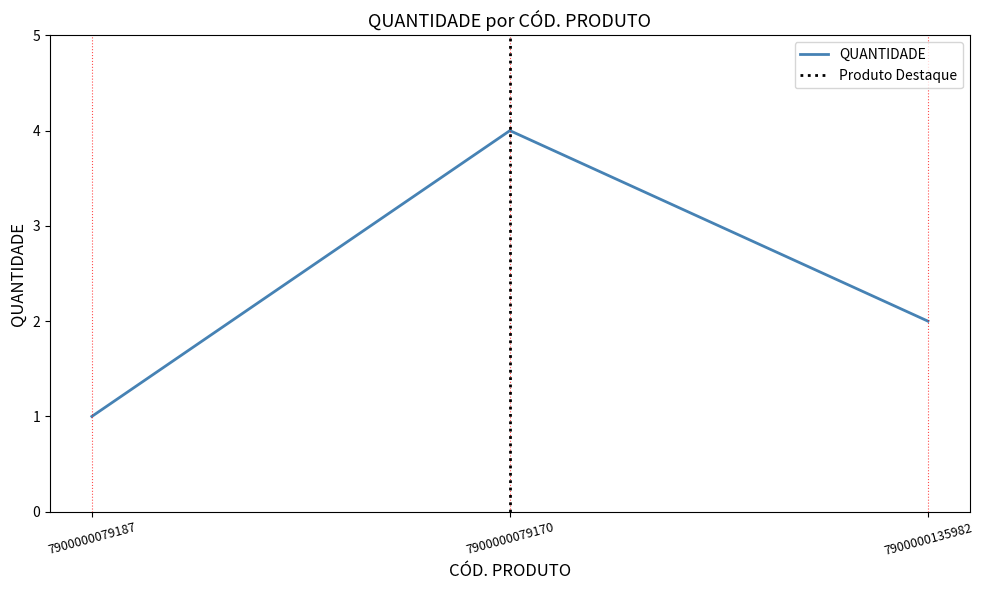

What is the minimum value shown in the chart?

1